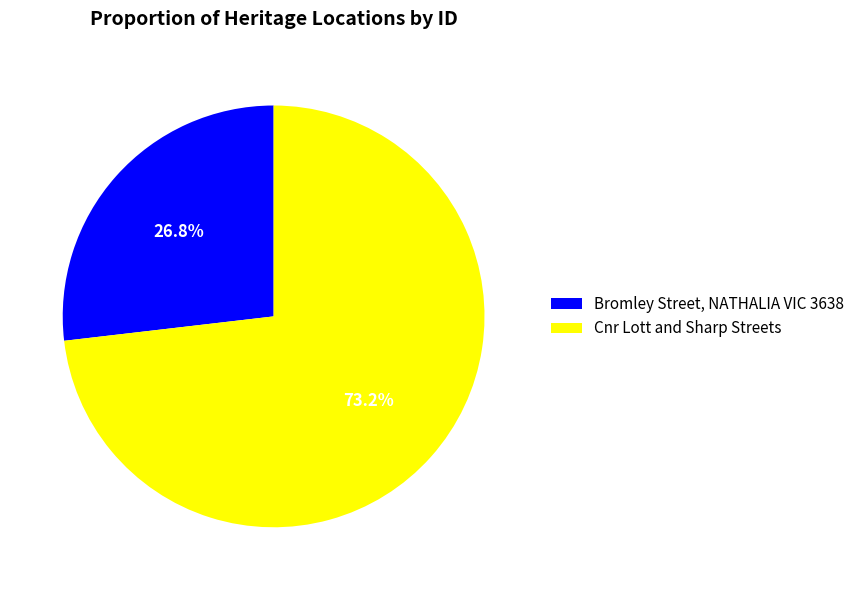

How many segments does this pie chart have?

2